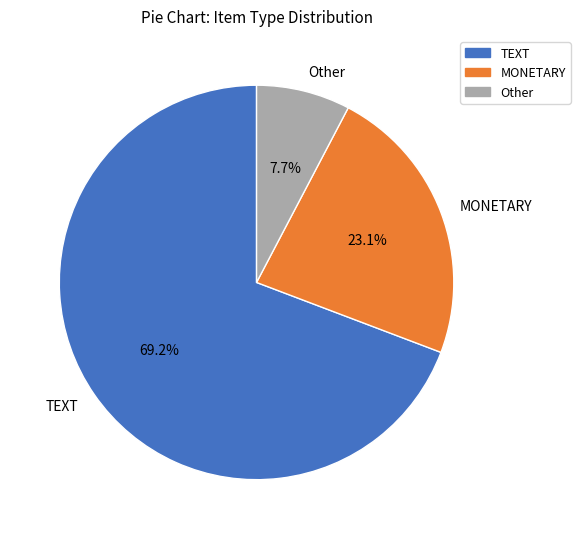

Does any single category account for the majority?

Yes